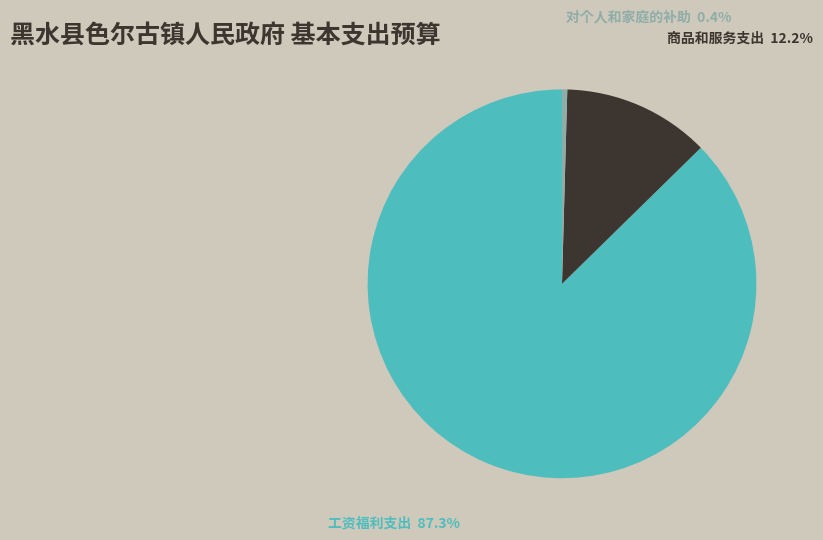

To the nearest percent, what is the difference between the 对个人和家庭的补助 and 商品和服务支出 slice percentages?

12%